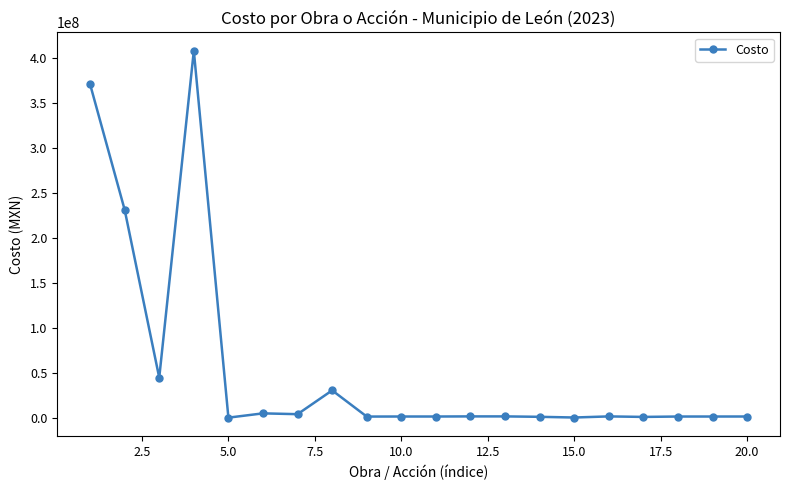

What is the greatest value displayed?

408151634.0